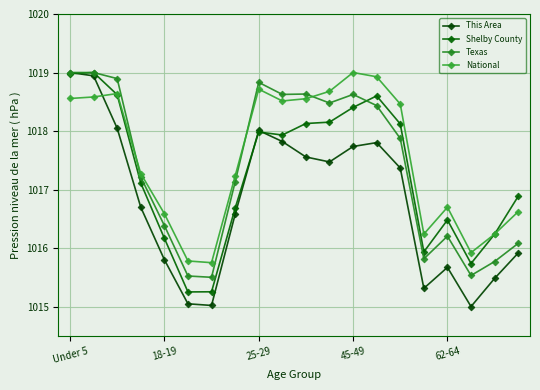

What is the label of the 7th point from the left?

6